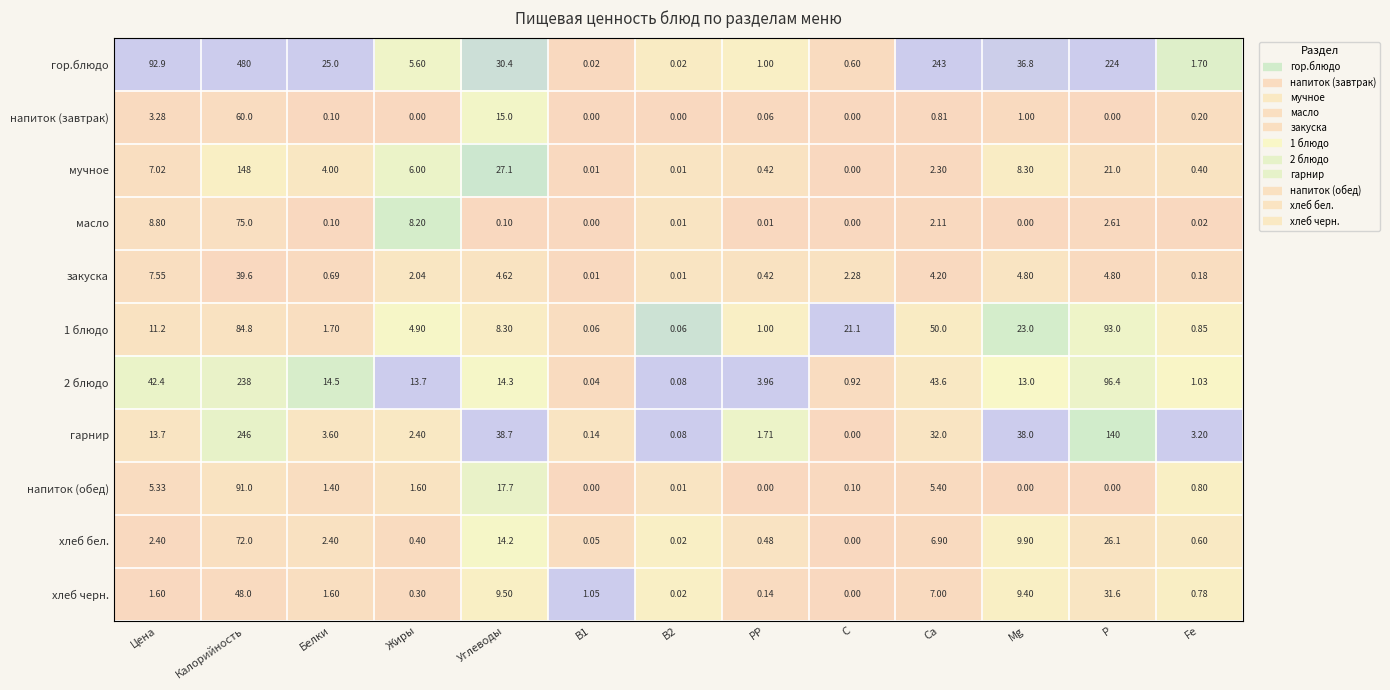

Which series has the widest spread of values?

гор.блюдо